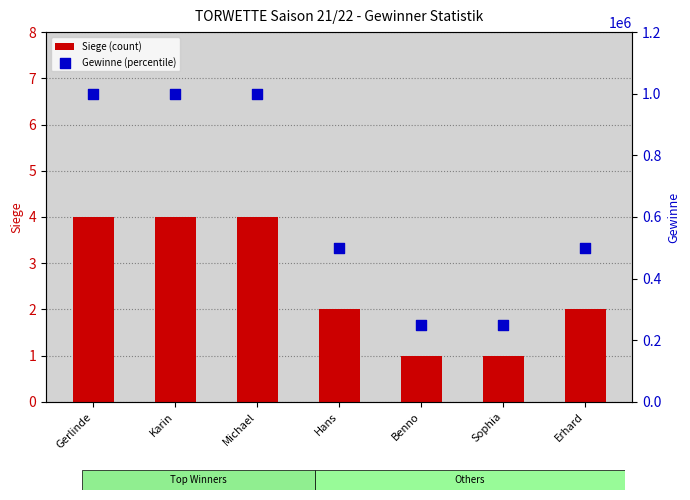

Which series contains the highest Y value?

Gewinne (percentile)